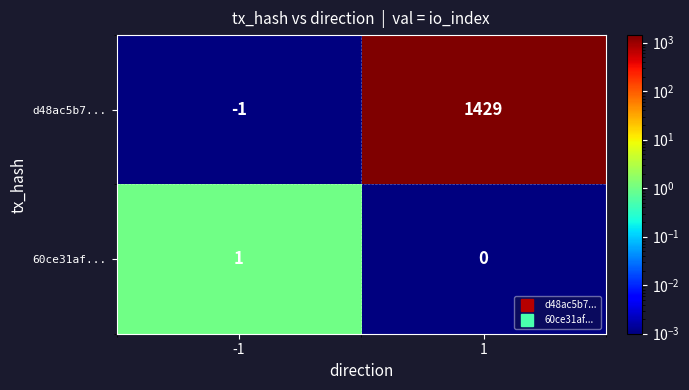

What is the sum of the d48ac5b7... values at -1 and 1?

1428